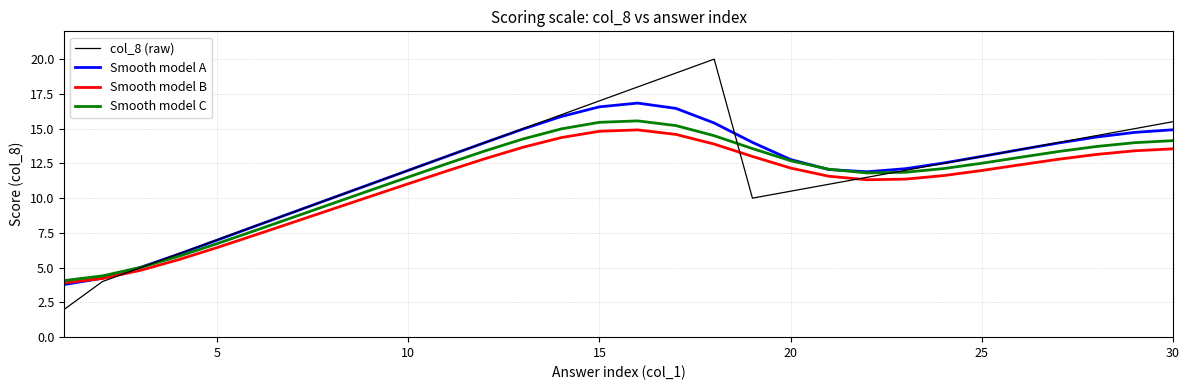

Which series has the widest spread of values?

col_8 (raw)